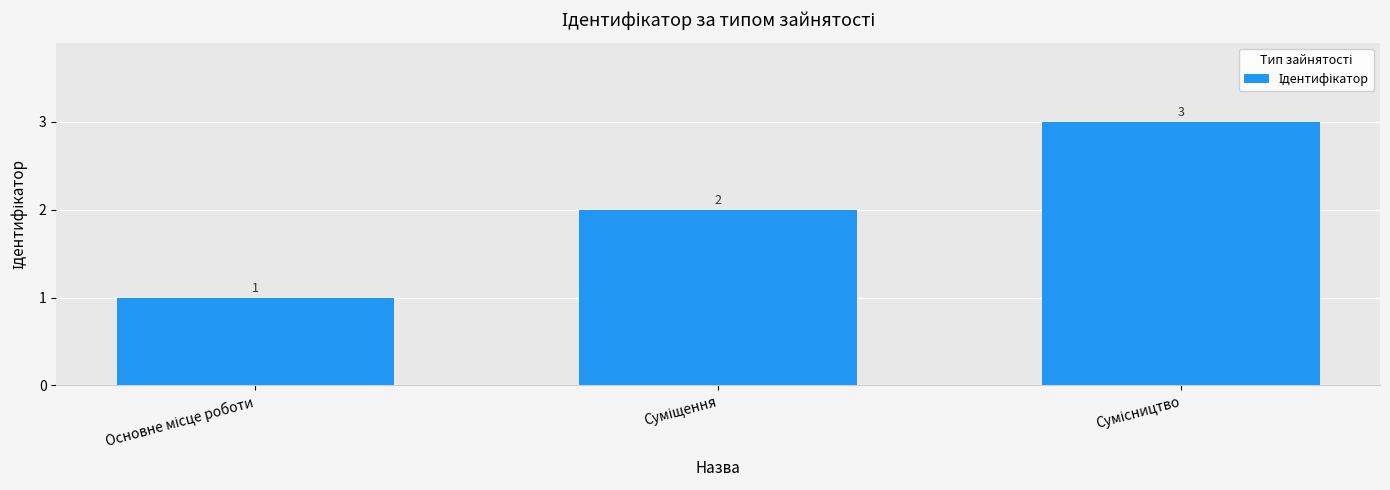

What is the difference between the maximum and second lowest values?

1